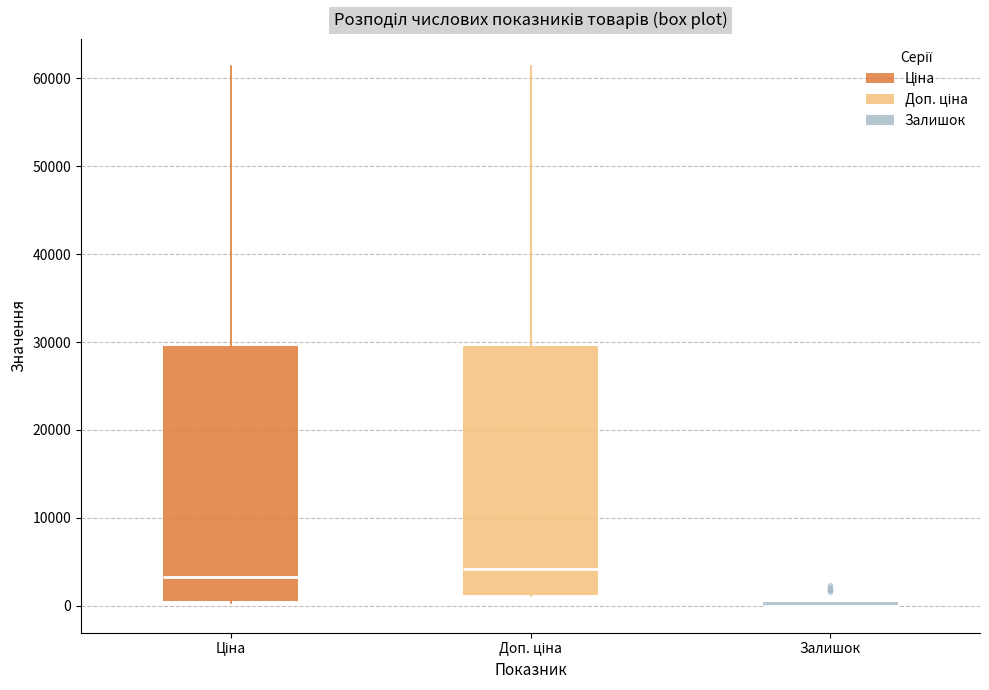

Reading left to right, transcribe this box plot: for each box, give where its median line is, the range the box spans, and where its two whiskers end, as read against the y-axis. The values are not printed on the chart, so give them approximately, as read against the axis.

Ціна: median 3000, box 1000 to 29000, whiskers 0 to 61000
Доп. ціна: median 4000, box 1000 to 29000, whiskers 1000 to 61000
Залишок: box collapsed to a line at 0, whiskers 0 to 0